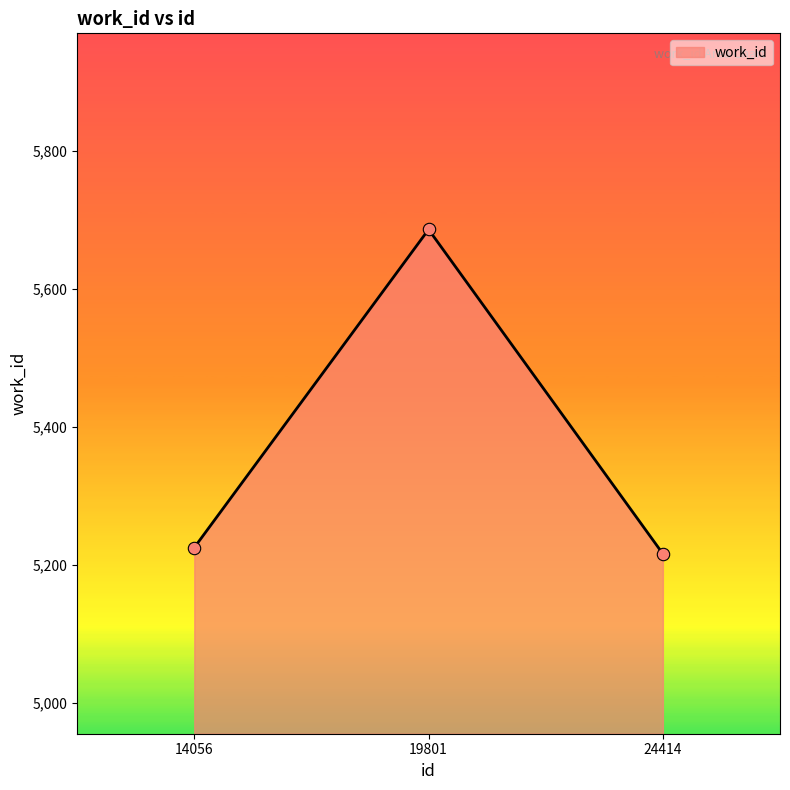

Which has a higher value, 19801 or 24414?

19801